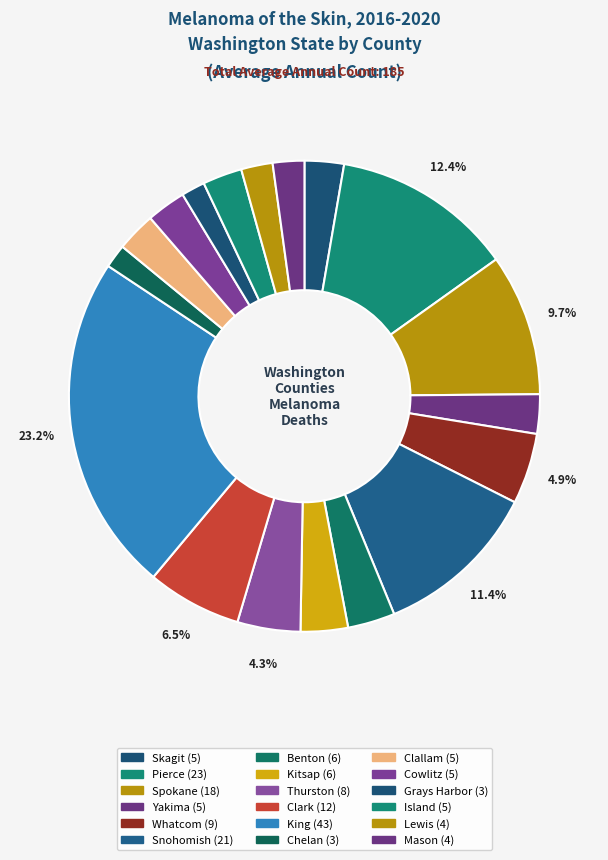

What is the largest slice in the pie chart?

King County